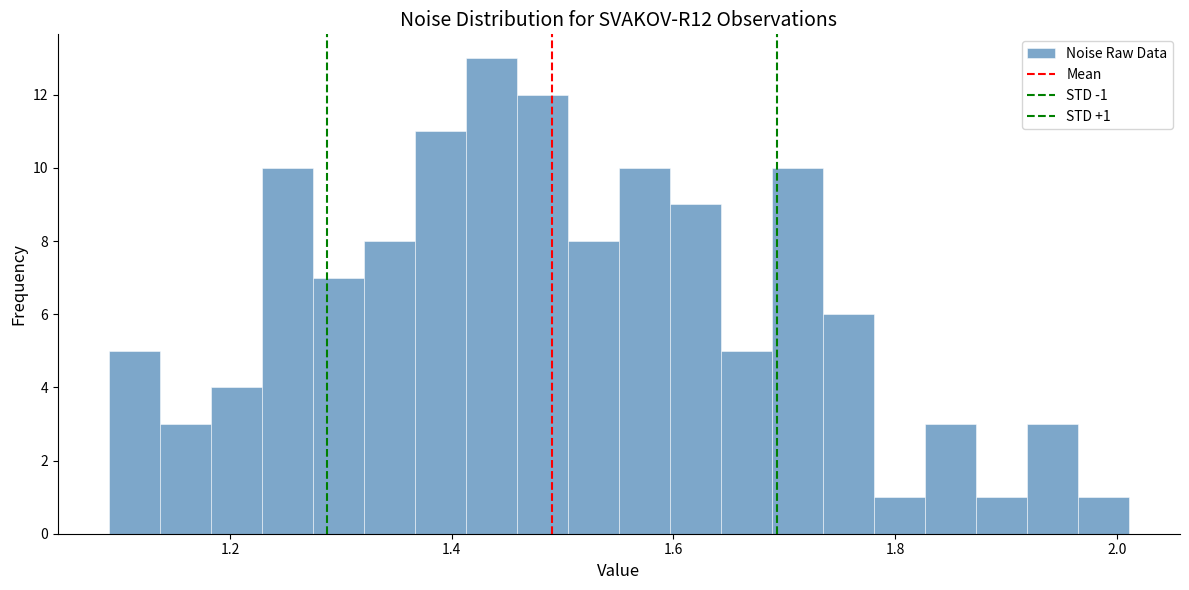

Around what value on the x-axis is the tallest bar? Give the approximate position of its centre, as read against the axis.

1.44